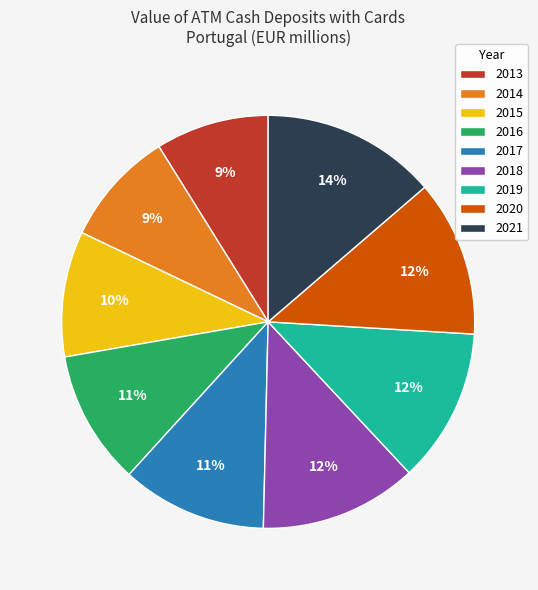

The 2014 slice represents 9% of the pie. True or false?

True